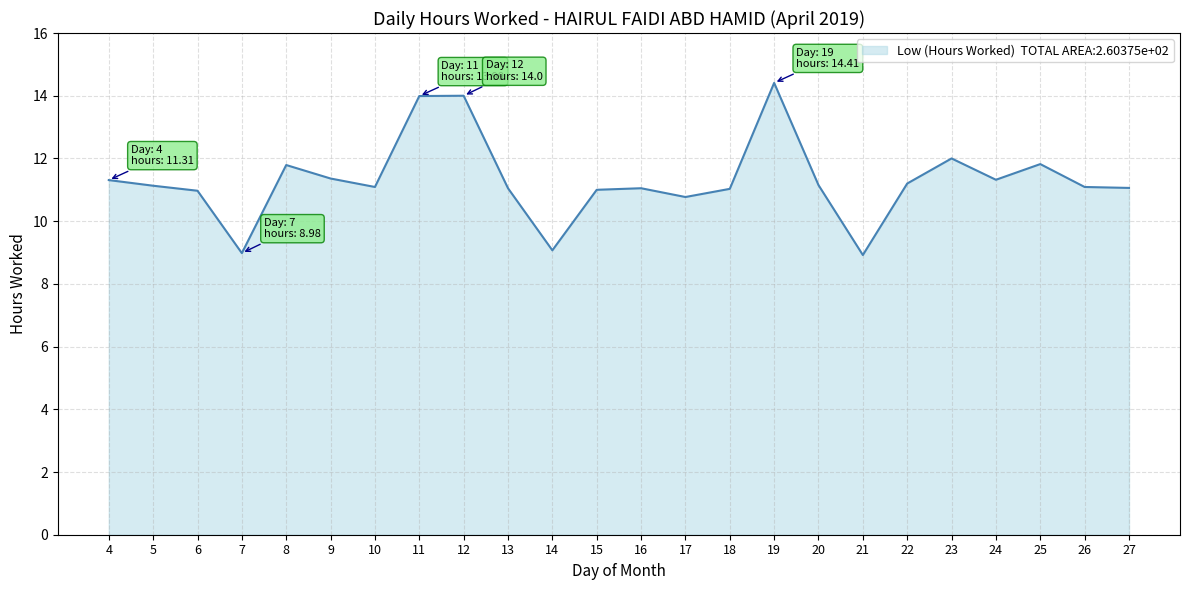

The chart shows a value of 11.1 at 26. True or false?

True